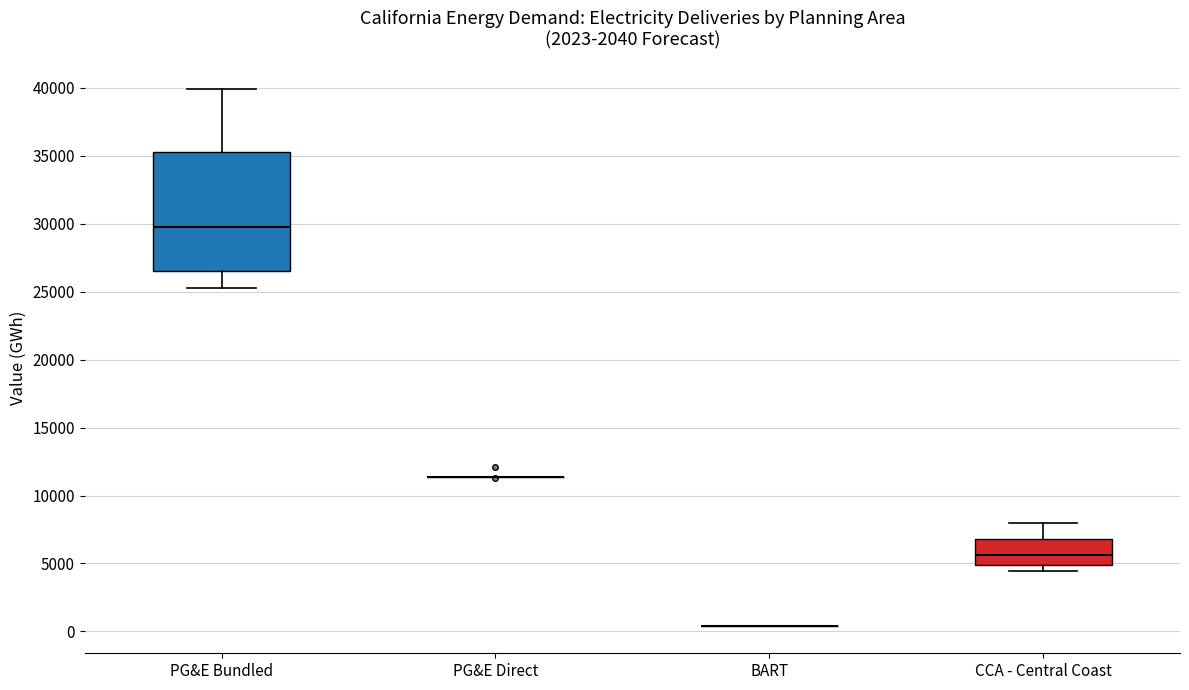

Reading left to right, read every box against the y-axis: the position of its median line, the range the box covers, and the ends of its whiskers. The values are not printed on the chart, so give them approximately, as read against the axis.

PG&E Bundled: median 30000, box 26500 to 35500, whiskers 25500 to 40000
PG&E Direct: box collapsed to a line at 11500, whiskers 11500 to 11500
BART: box collapsed to a line at 500, whiskers 500 to 500
CCA - Central Coast: median 5500, box 5000 to 7000, whiskers 4500 to 8000